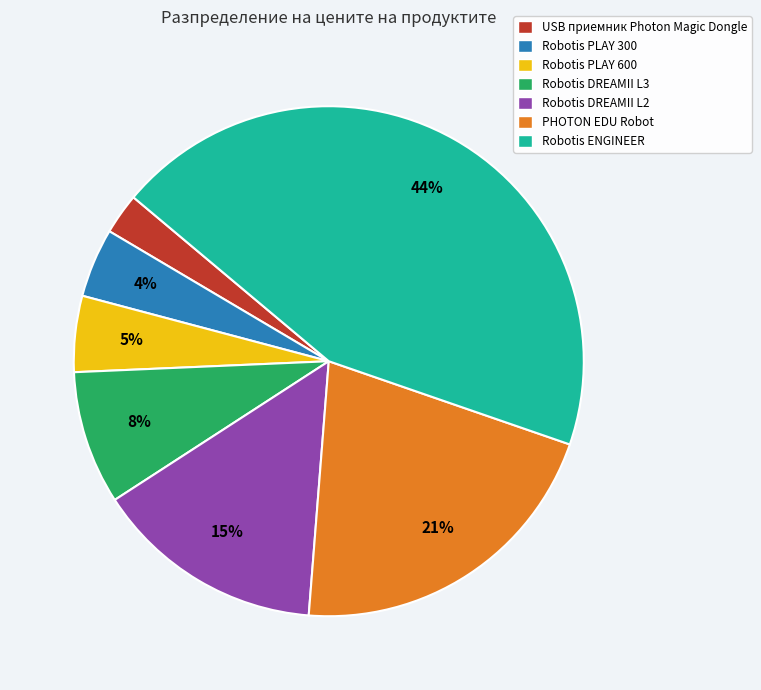

Between Robotis PLAY 600 and Robotis DREAMII L3, which is larger?

Robotis DREAMII L3